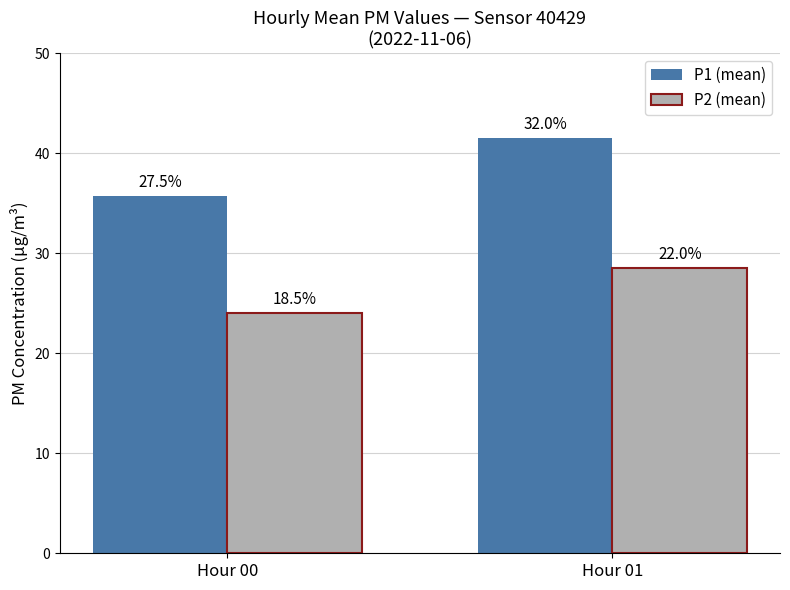

How many groups of bars are there?

2